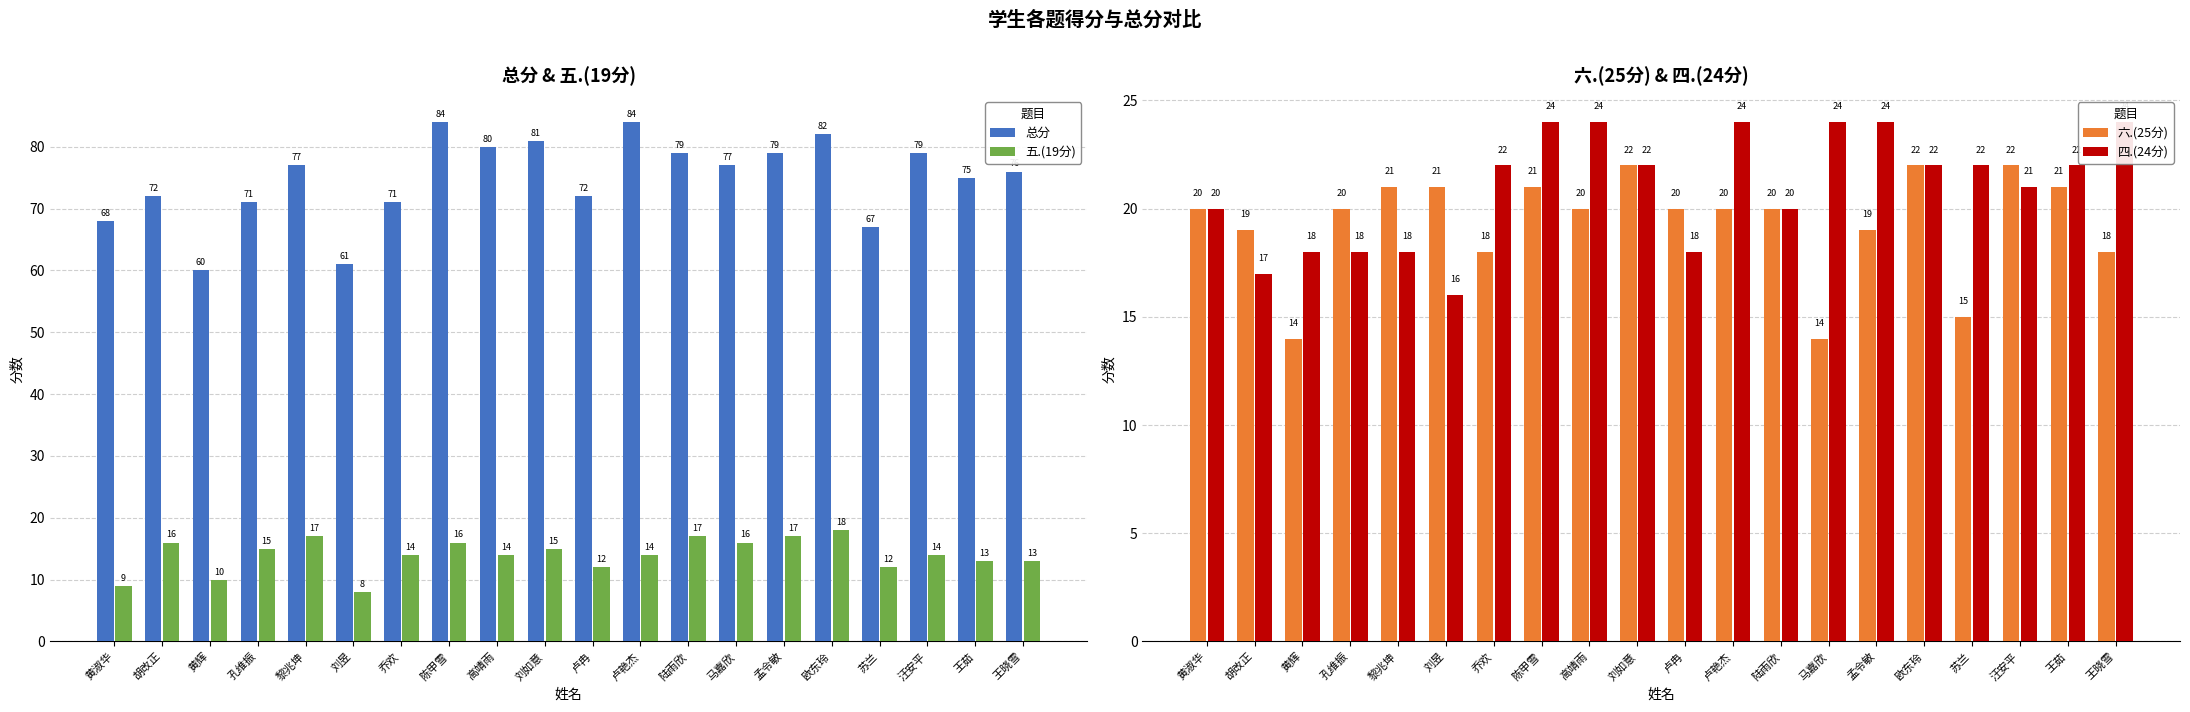

The value of 五.(19分) at 乔欢 is 14. True or false?

True